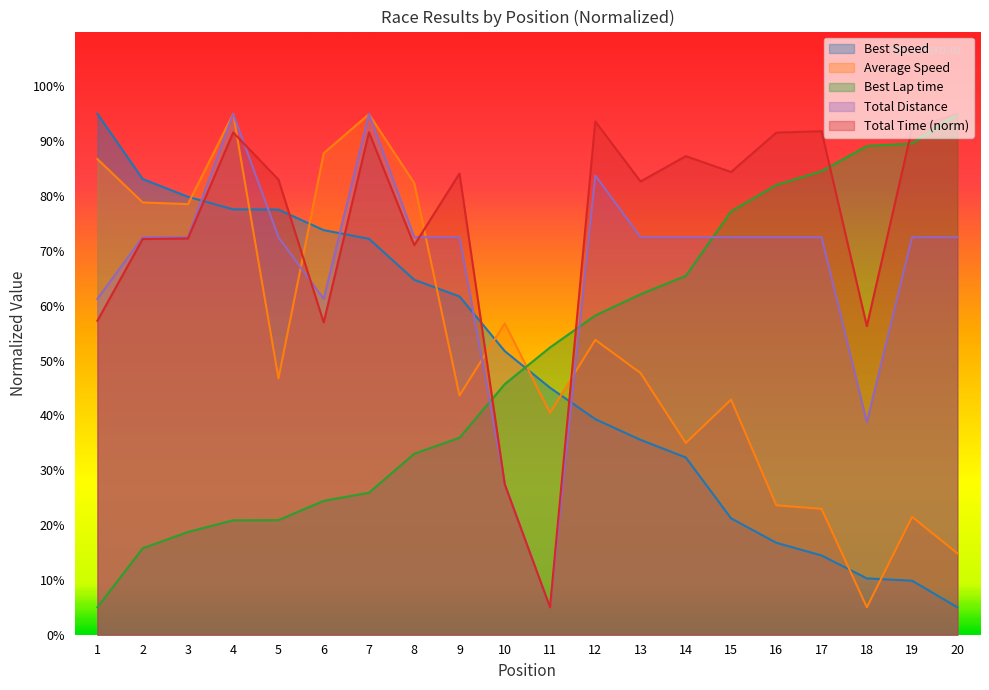

The value of Average Speed at 7 is 32.6. True or false?

False